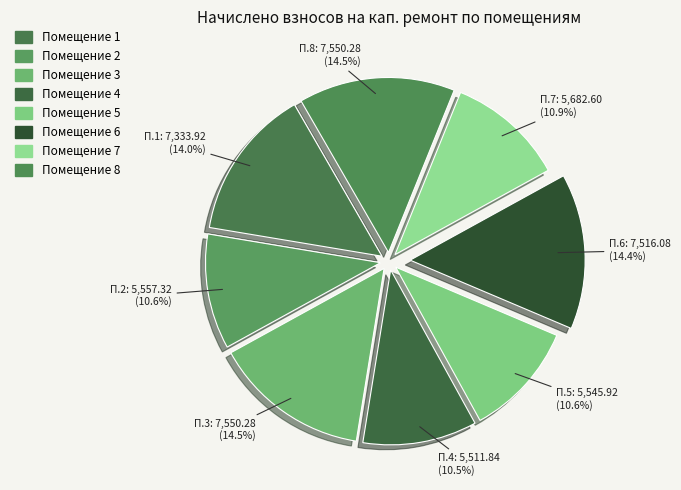

How many segments does this pie chart have?

8